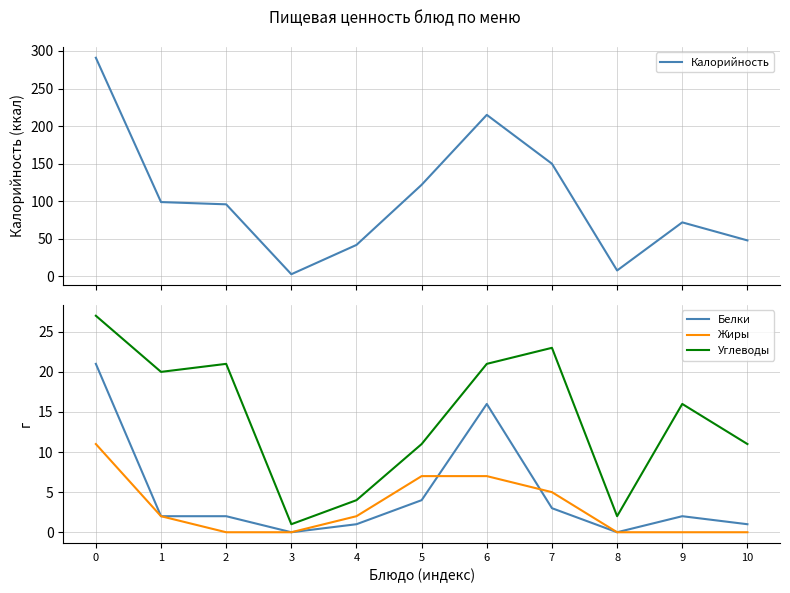

At 10, list the series in order from largest to smallest.

Калорийность, Углеводы, Белки, Жиры